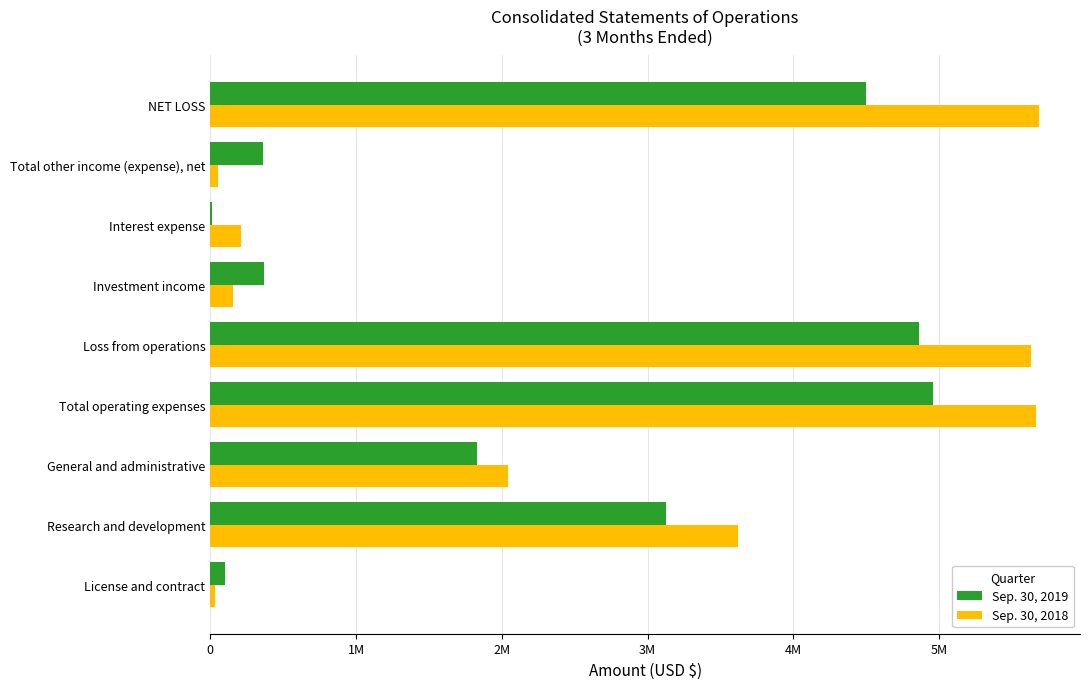

Which series has the largest range (max minus min)?

Sep. 30, 2018